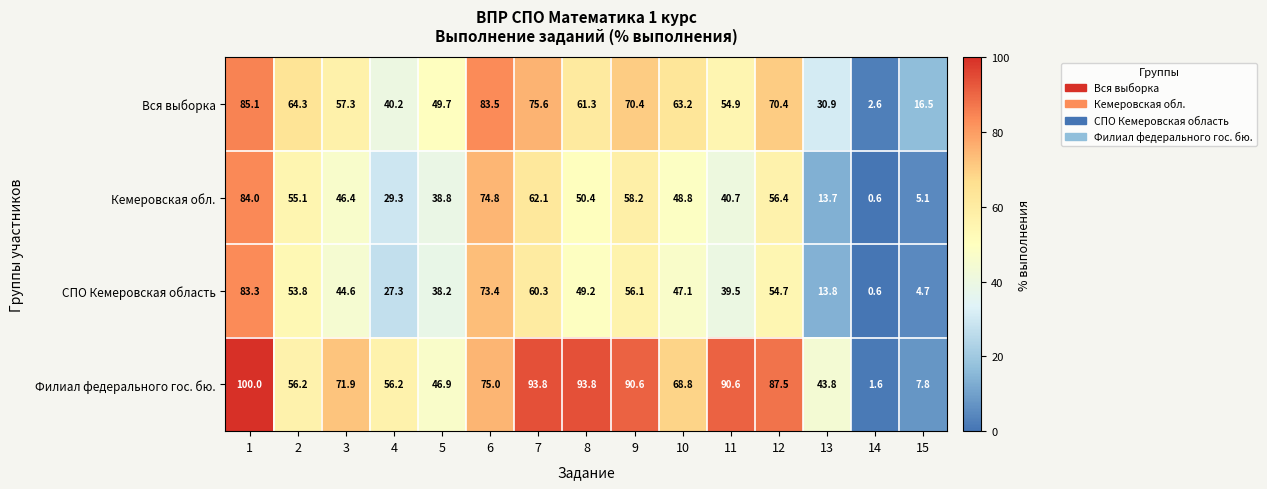

What is the smallest value displayed?

0.6